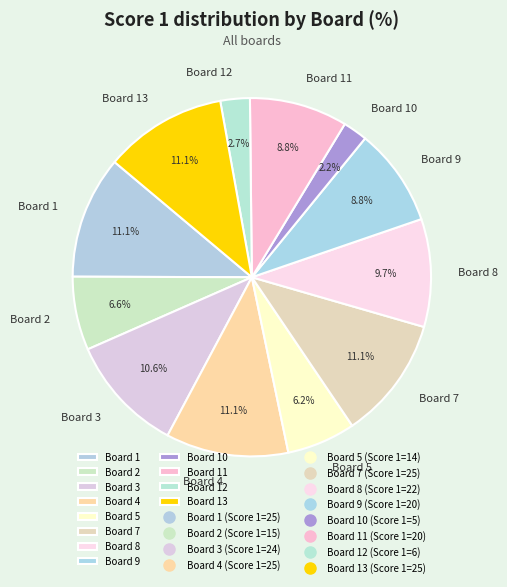

Is it true that Board 5 is 1% of the pie?

False